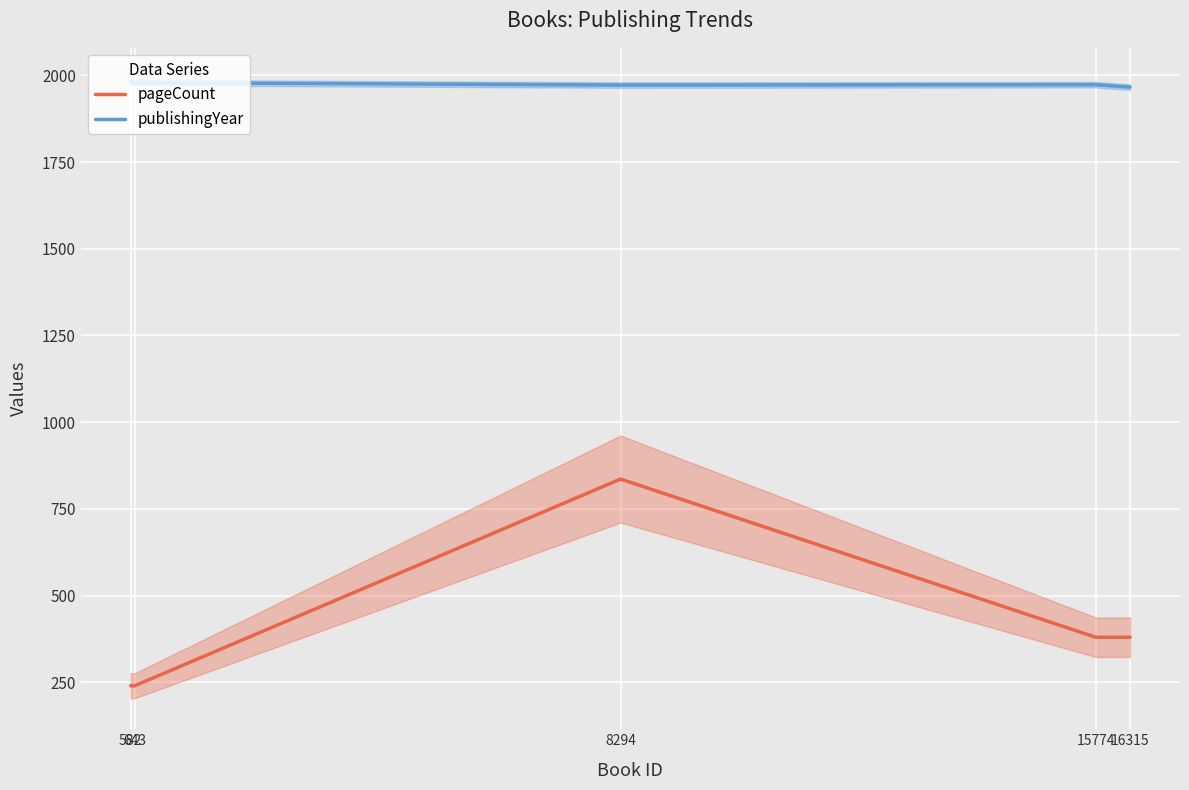

The value of pageCount at 582 is 146. True or false?

False